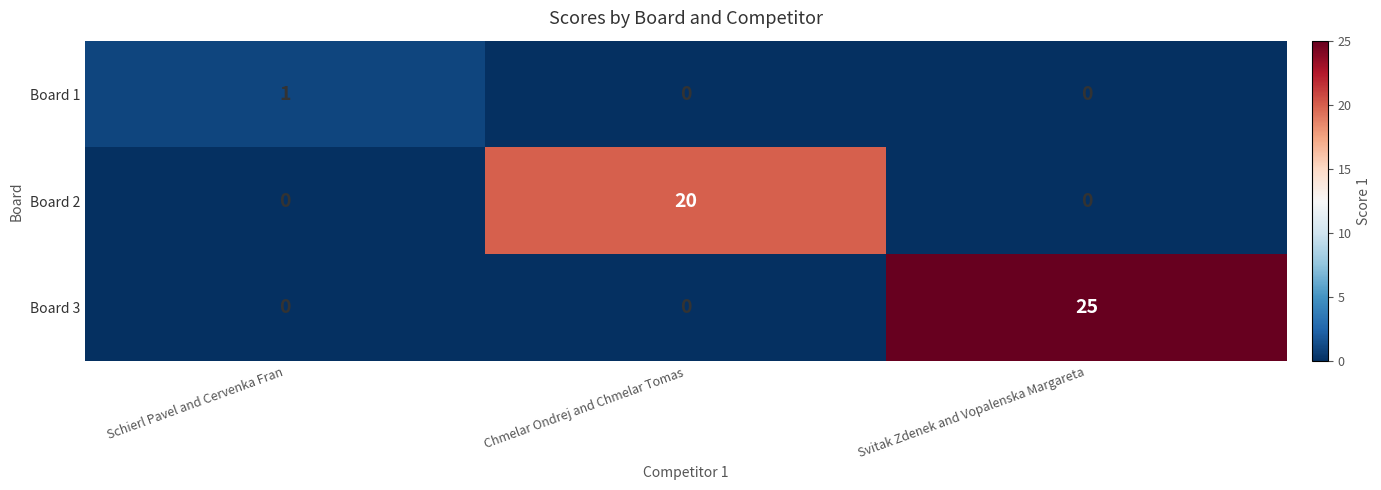

What is the total value across all series at Chmelar Ondrej and Chmelar Tomas?

20